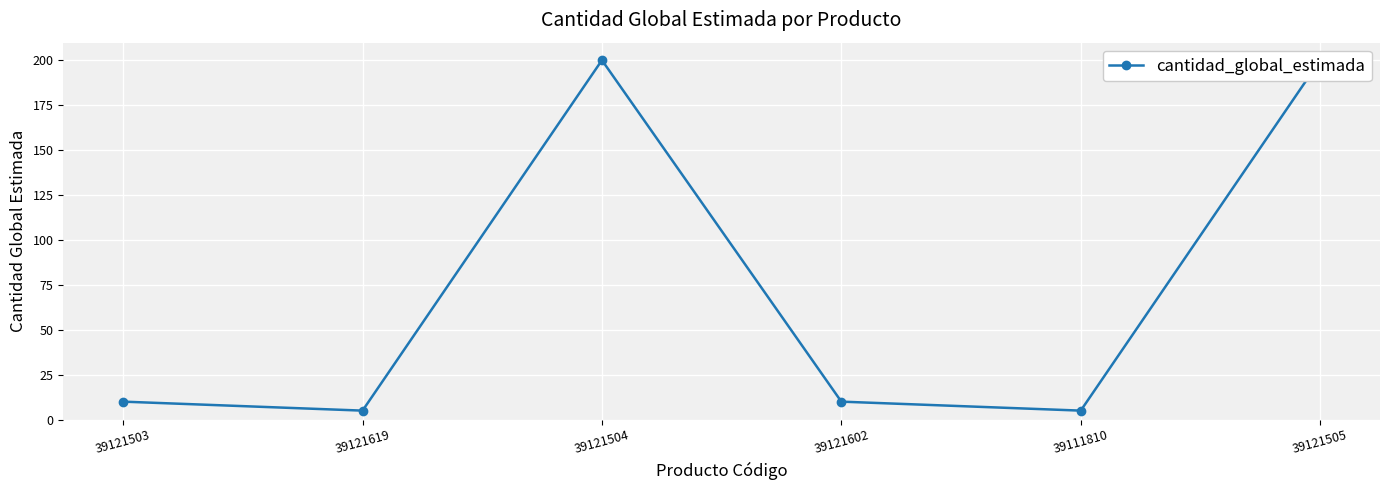

Reading left to right, what are all the values shown in this chart?

39121503=10	39121619=5	39121504=200	39121602=10	39111810=5	39121505=200